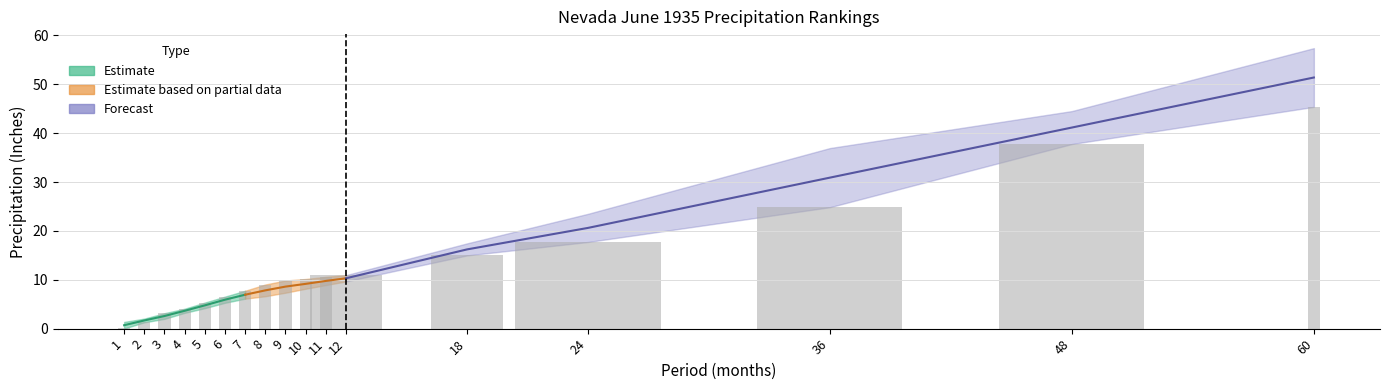

How many data points in 1901-2000 Mean are less than 8?

8